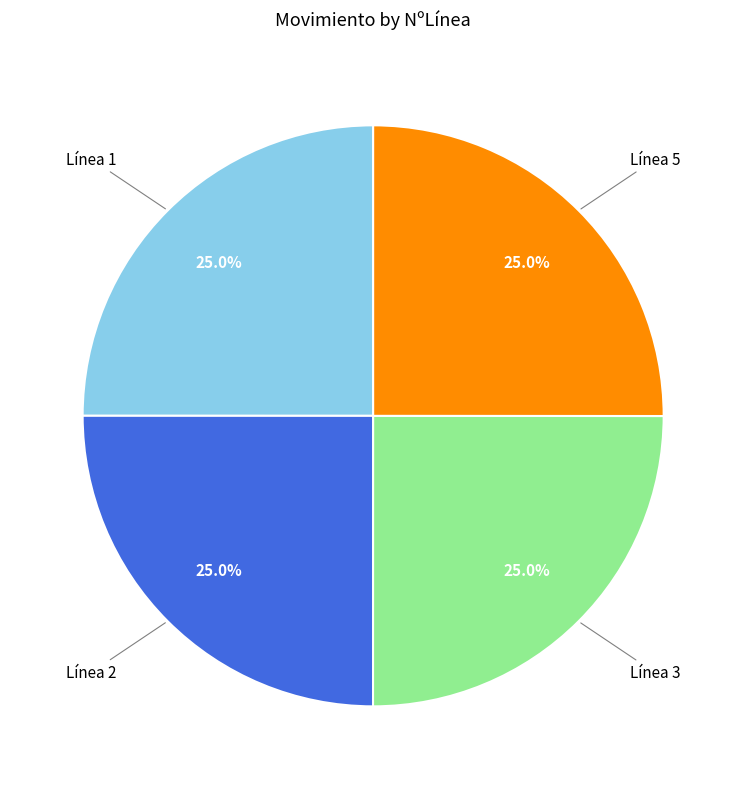

Does any single category account for the majority?

No